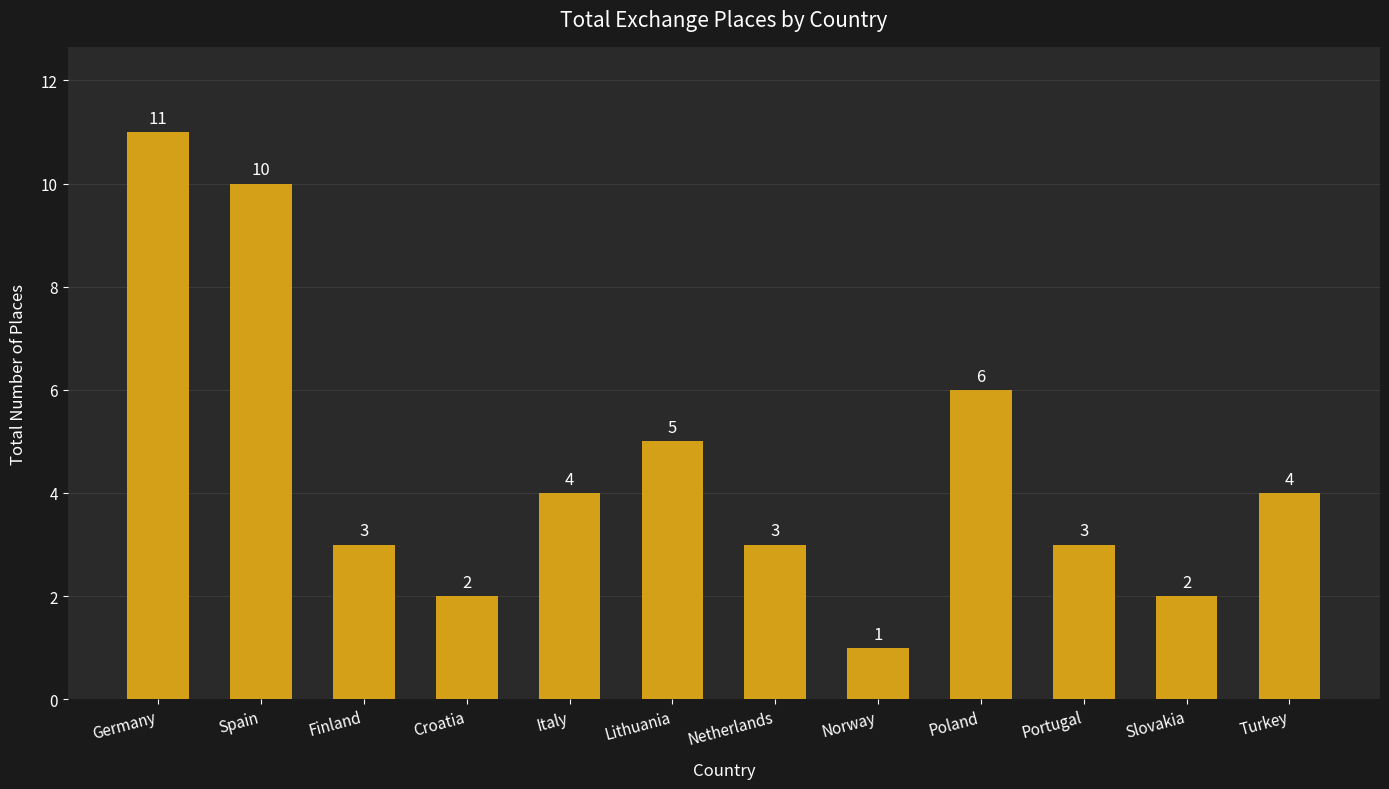

Reading left to right, what are all the values shown in this chart?

Germany=11	Spain=10	Finland=3	Croatia=2	Italy=4	Lithuania=5	Netherlands=3	Norway=1	Poland=6	Portugal=3	Slovakia=2	Turkey=4